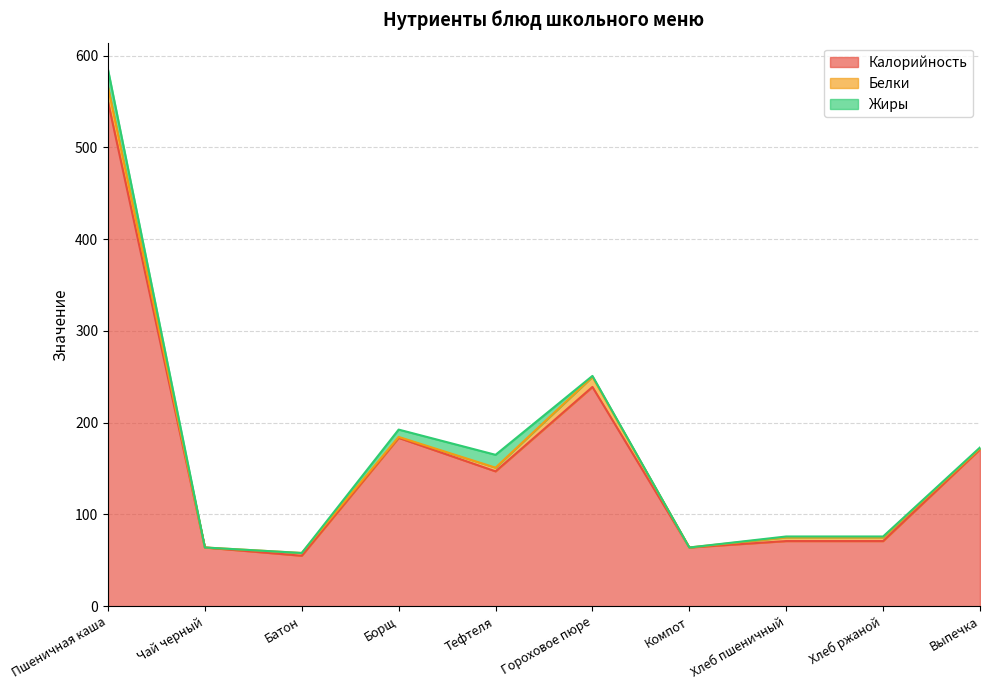

Is the value of Калорийность at Хлеб пшеничный greater than the value of Жиры at Пшеничная каша?

Yes